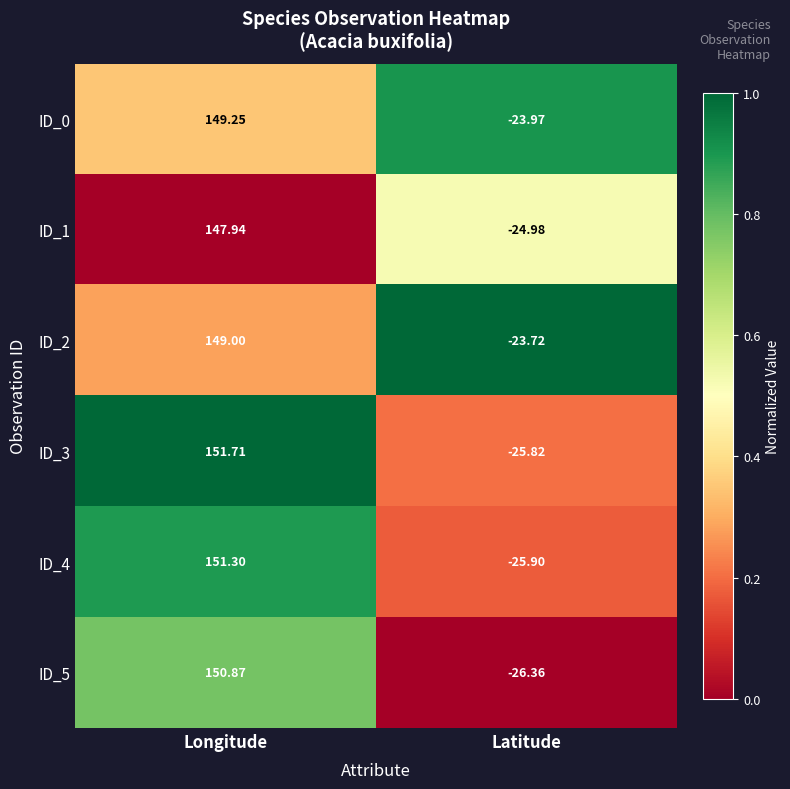

Which series has the largest total across all categories?

ID_3